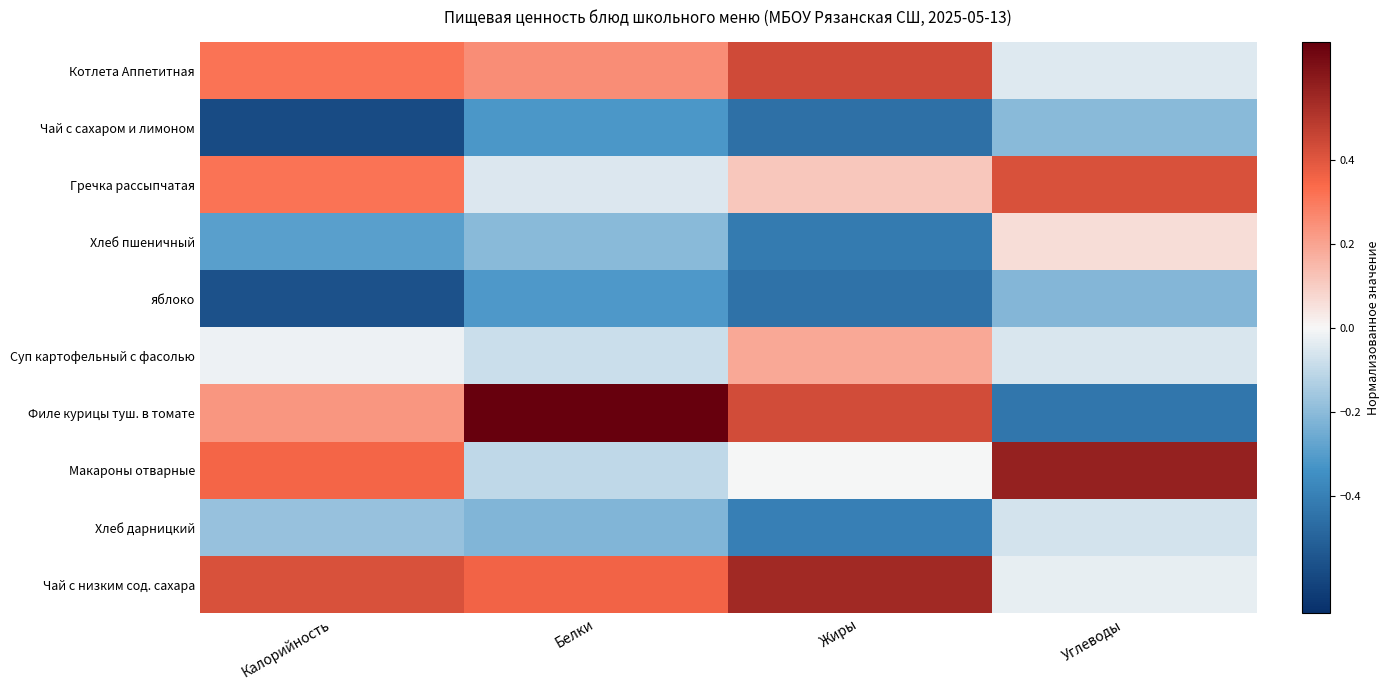

Rank the series at Калорийность from lowest to highest value.

Чай с сахаром и лимоном, яблоко, Хлеб пшеничный, Хлеб дарницкий, Суп картофельный с фасолью, Филе курицы туш. в томате, Котлета Аппетитная, Гречка рассыпчатая, Макароны отварные, Чай с низким сод. сахара